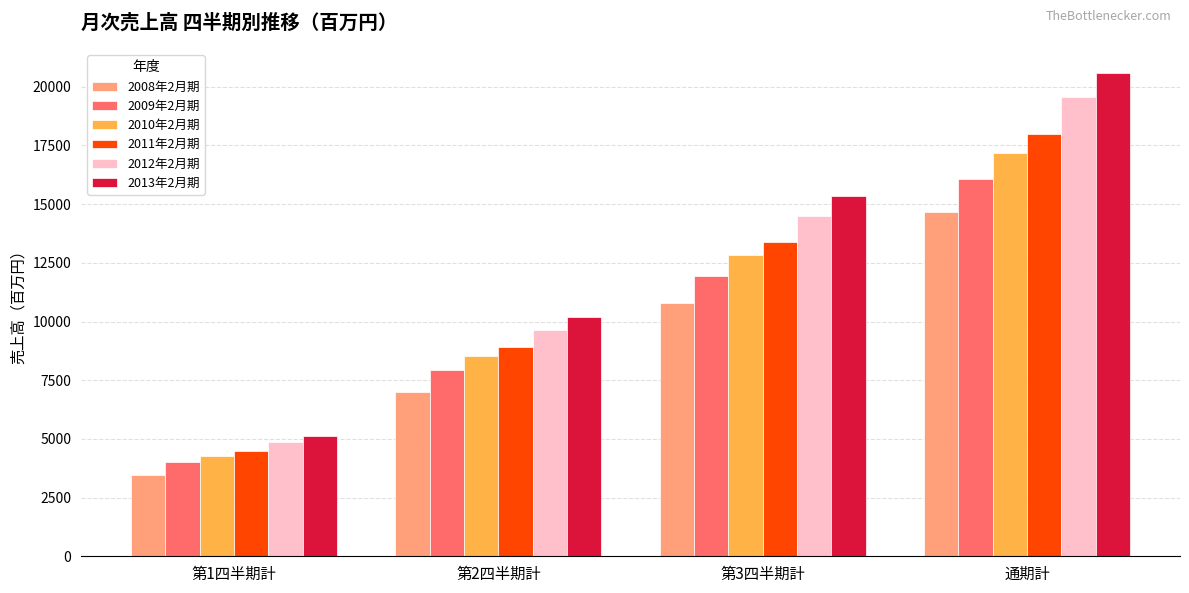

Reading left to right, extract all data points from this chart.

2008年2月期: 第1四半期計=3448	第2四半期計=7004	第3四半期計=10772	通期計=14663
2009年2月期: 第1四半期計=4017	第2四半期計=7937	第3四半期計=11927	通期計=16068
2010年2月期: 第1四半期計=4278	第2四半期計=8528	第3四半期計=12851	通期計=17184
2011年2月期: 第1四半期計=4495	第2四半期計=8920	第3四半期計=13388	通期計=17974
2012年2月期: 第1四半期計=4854	第2四半期計=9621	第3四半期計=14513	通期計=19576
2013年2月期: 第1四半期計=5104	第2四半期計=10183	第3四半期計=15331	通期計=20574